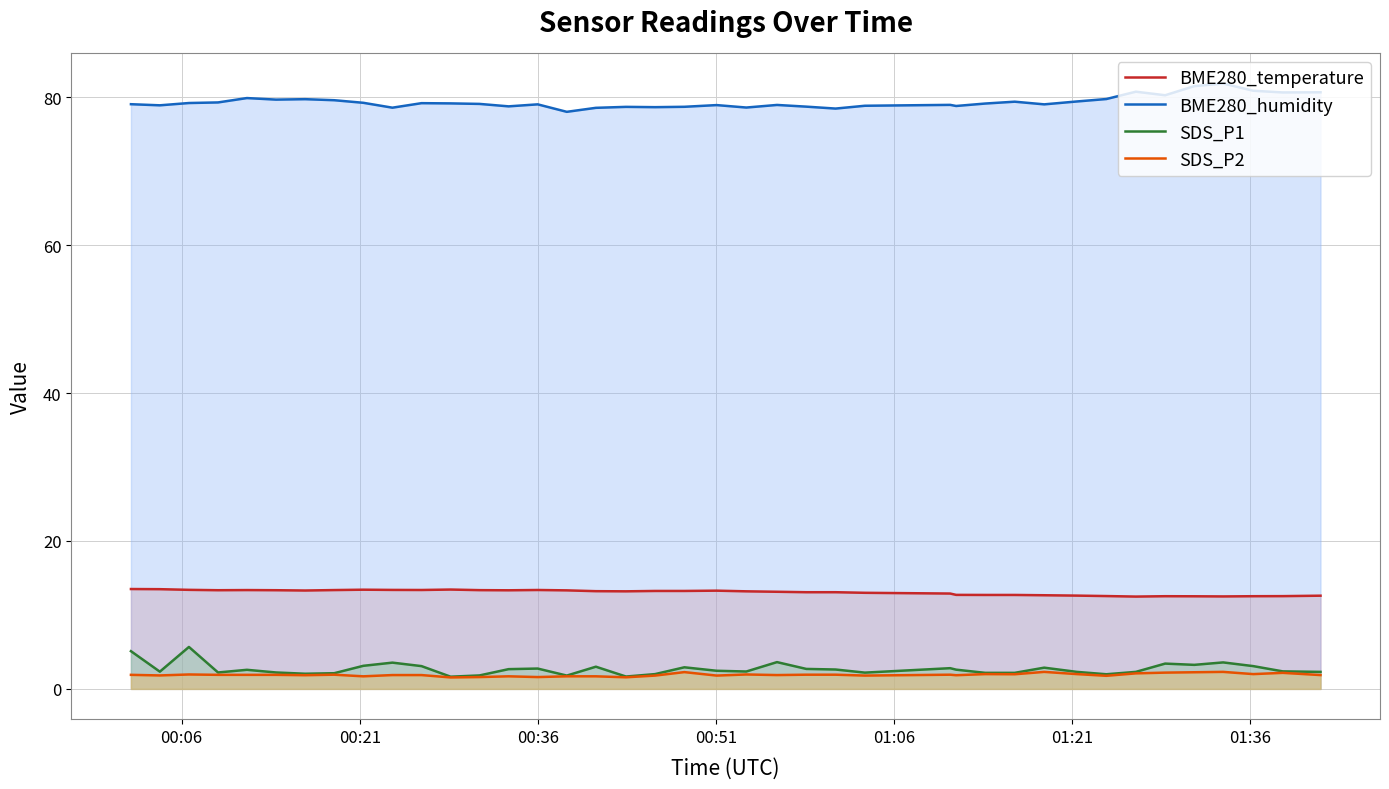

True or false: SDS_P2 and BME280_humidity cross at least once.

False